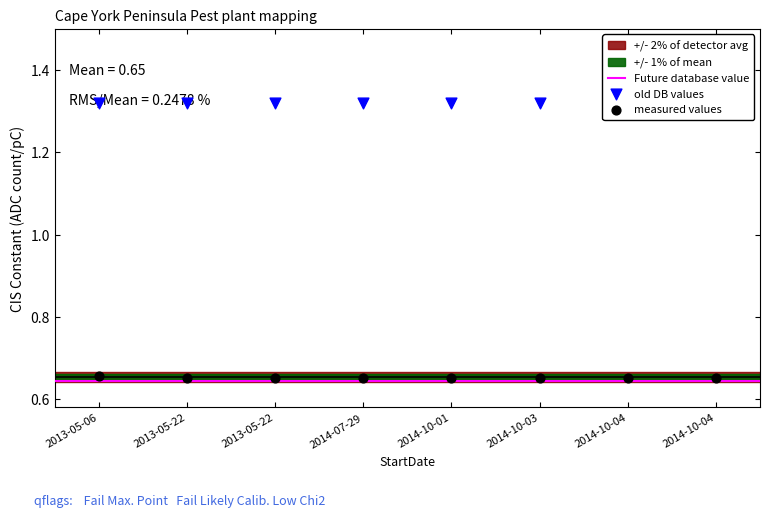

Between 2014-10-04 and 2014-10-01, which is larger?

2014-10-04